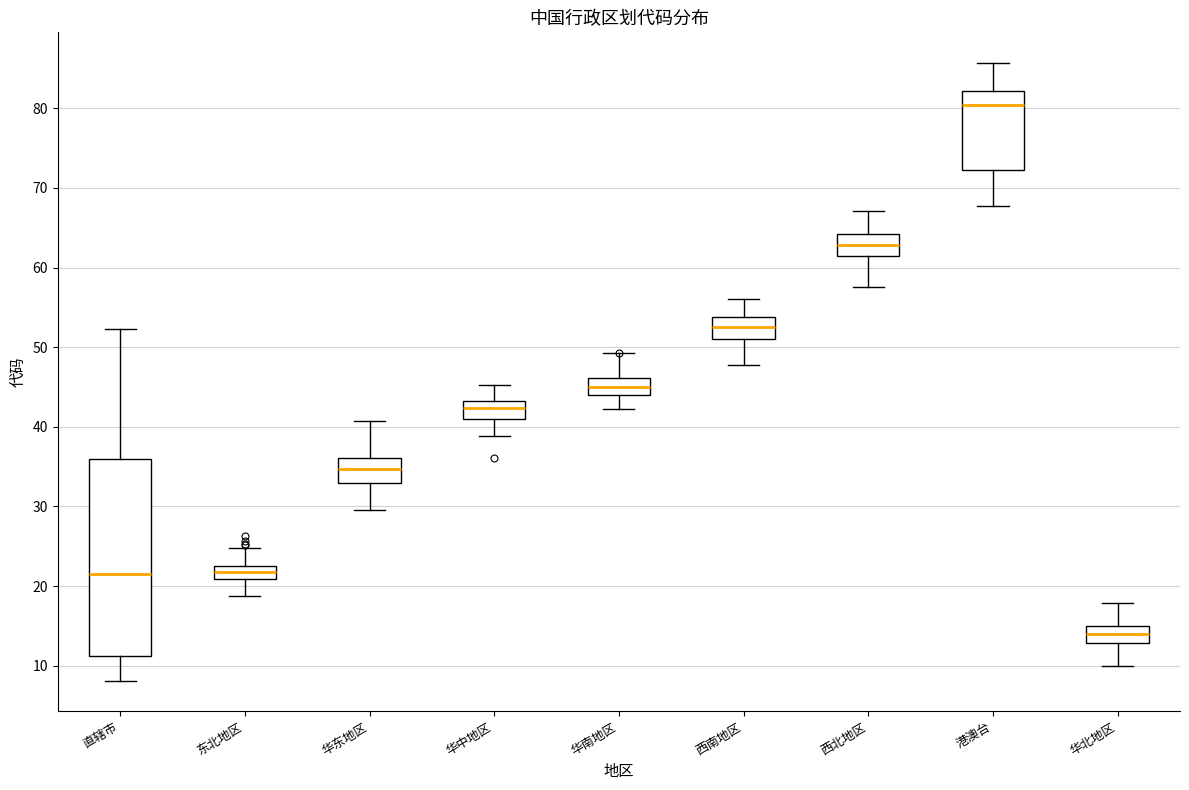

Reading left to right, transcribe this box plot: for each box, give where its median line is, the range the box spans, and where its two whiskers end, as read against the y-axis. The values are not printed on the chart, so give them approximately, as read against the axis.

直辖市: median 22, box 11 to 36, whiskers 8 to 52
东北地区: median 22, box 21 to 23, whiskers 19 to 25
华东地区: median 35, box 33 to 36, whiskers 30 to 41
华中地区: median 42, box 41 to 43, whiskers 39 to 45
华南地区: median 45, box 44 to 46, whiskers 42 to 49
西南地区: median 53, box 51 to 54, whiskers 48 to 56
西北地区: median 63, box 61 to 64, whiskers 58 to 67
港澳台: median 80, box 72 to 82, whiskers 68 to 86
华北地区: median 14, box 13 to 15, whiskers 10 to 18